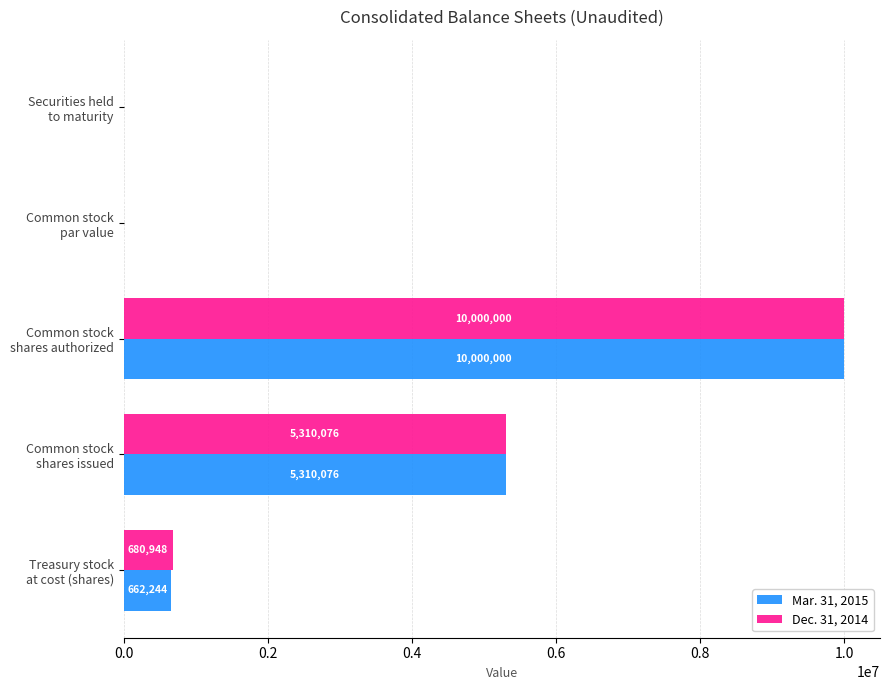

Which series has the largest total across all categories?

Dec. 31, 2014